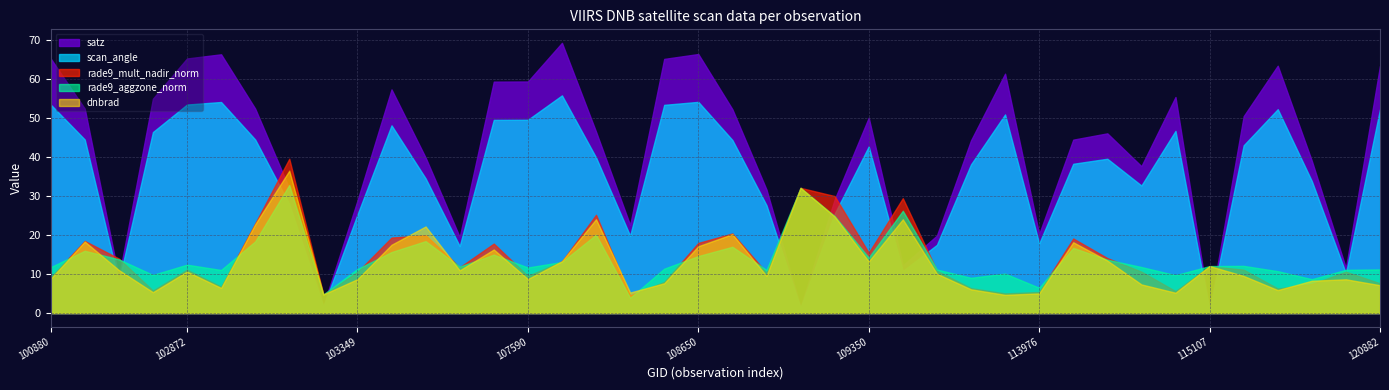

Rank the series by their maximum value, from lowest to highest.

rade9_aggzone_norm, dnbrad, rade9_mult_nadir_norm, scan_angle, satz